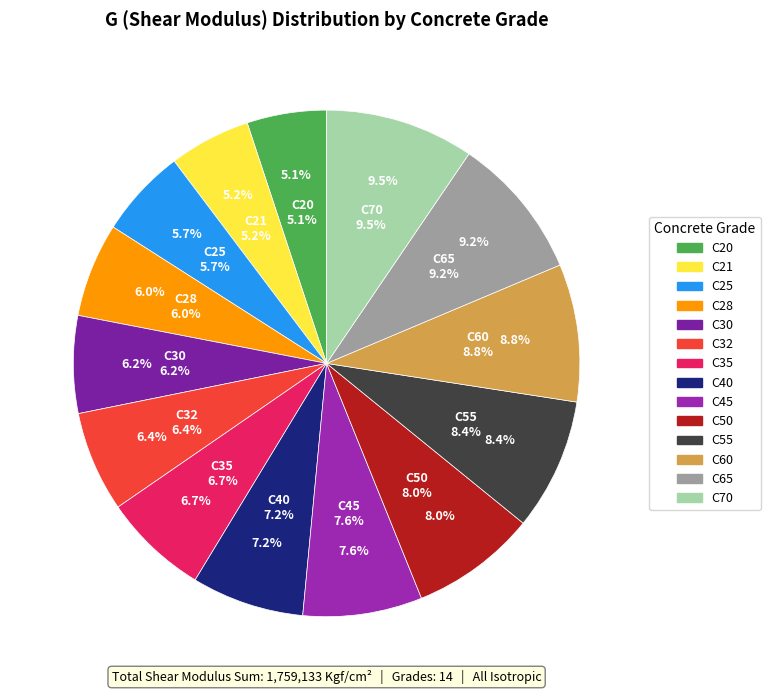

Does C45 represent more than half of the total?

No